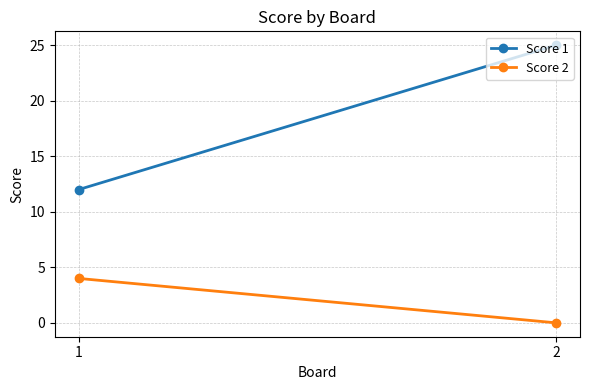

The value of Score 1 at 1 is 12. True or false?

True